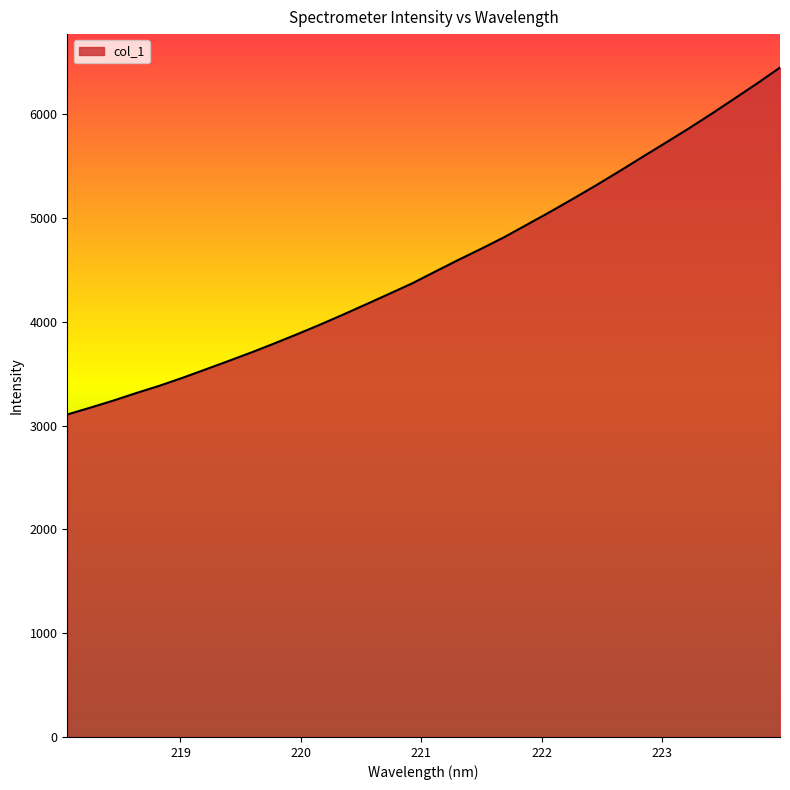

What is the difference between the maximum and minimum values?

3343.9